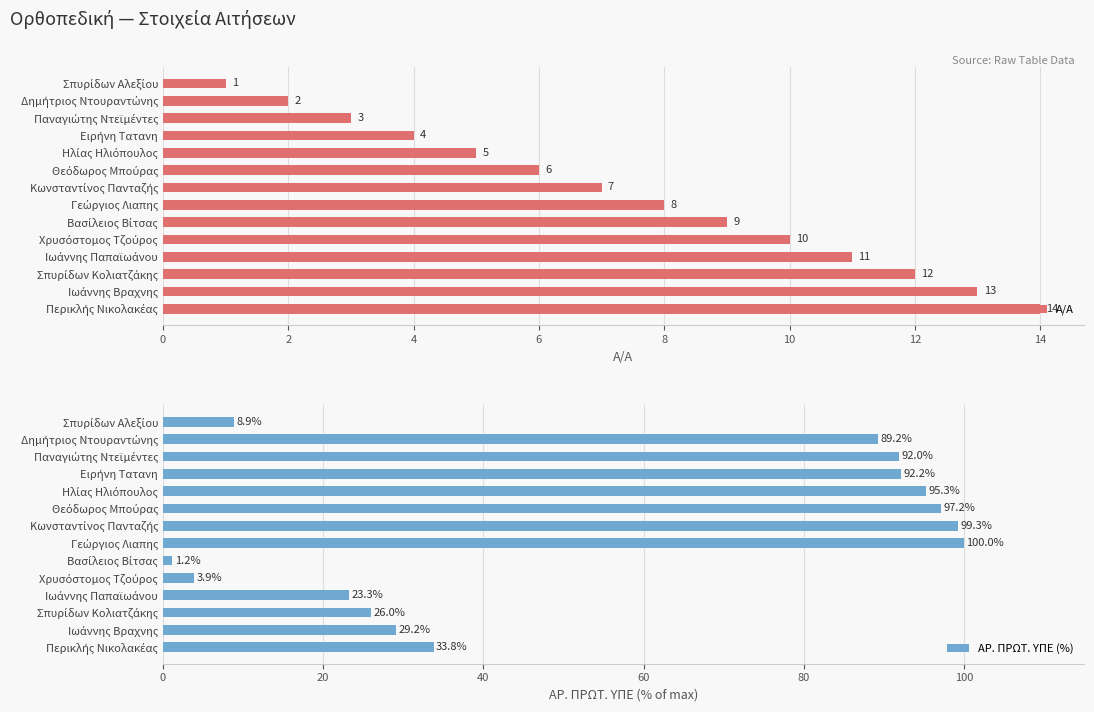

What is the difference between the second highest and minimum values in the Α/Α series?

12